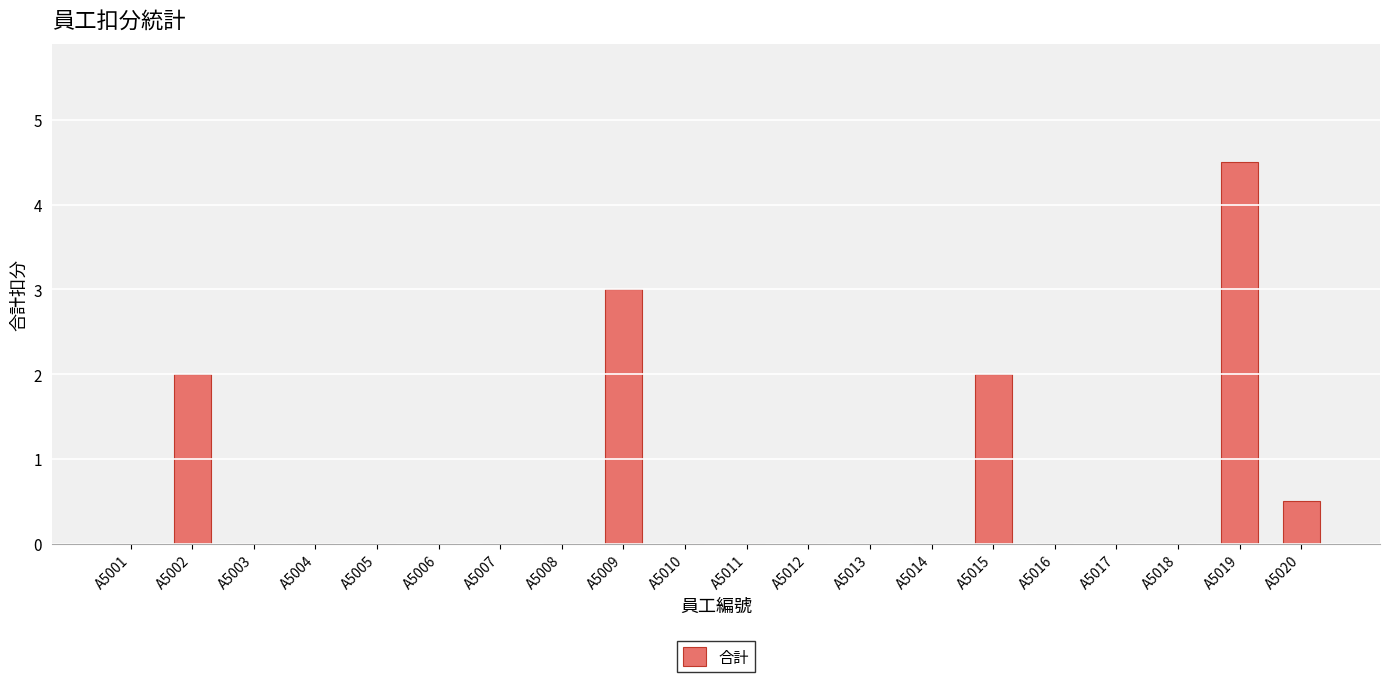

Is it true that the value at A5008 is 0.0?

True